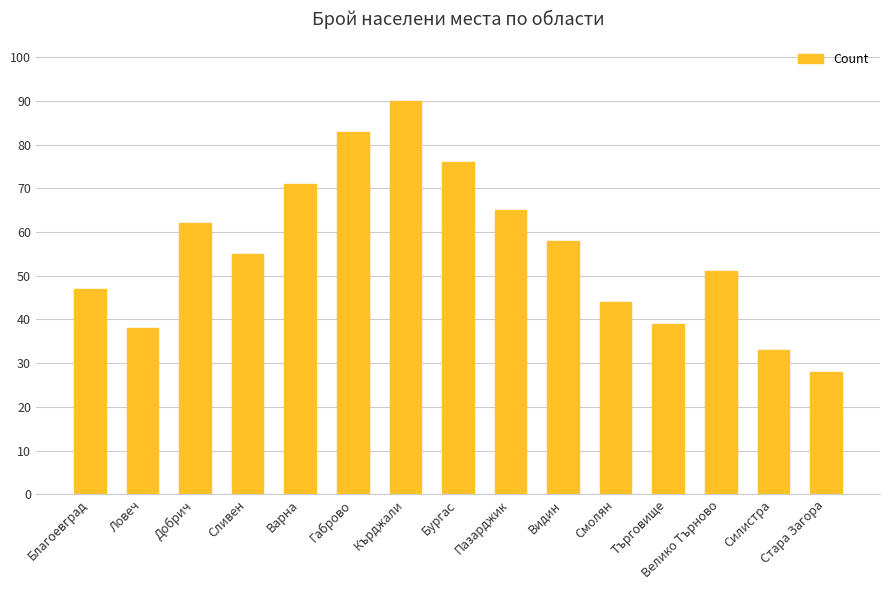

Which has a higher value, Търговище or Пазарджик?

Пазарджик